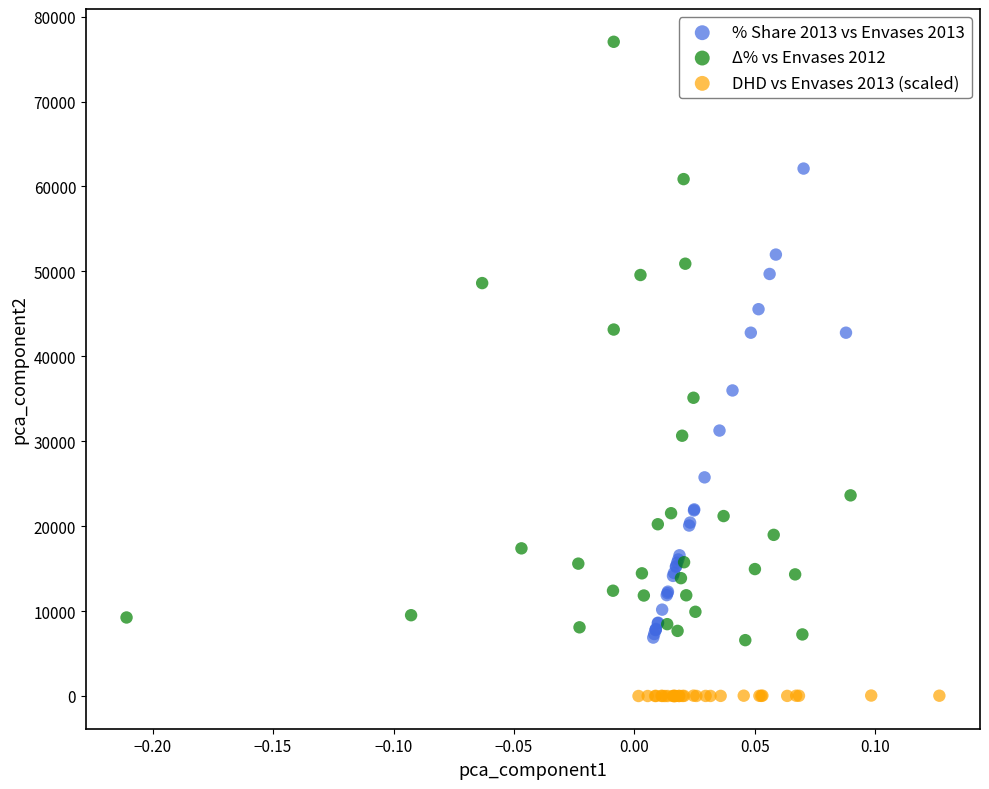

Which series contains the lowest Y value?

DHD vs Envases 2013 (scaled)